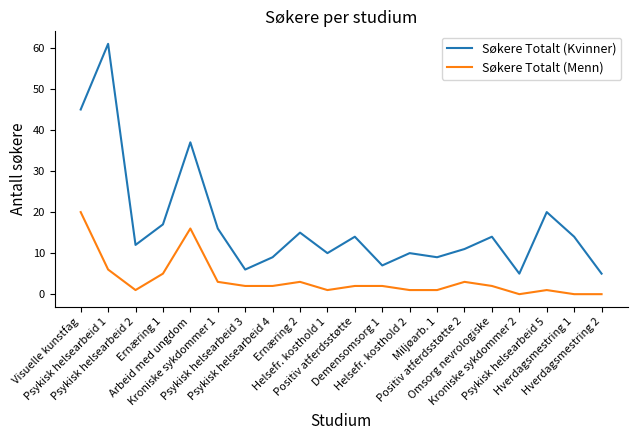

List the series in order of their overall mean, highest first.

Søkere Totalt (Kvinner), Søkere Totalt (Menn)